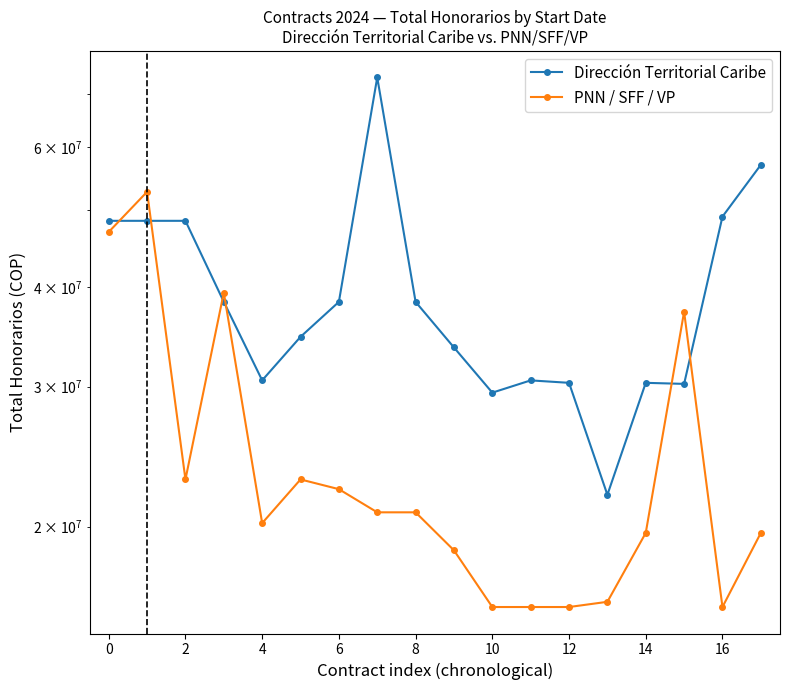

What is the maximum value shown in the chart?

73501248